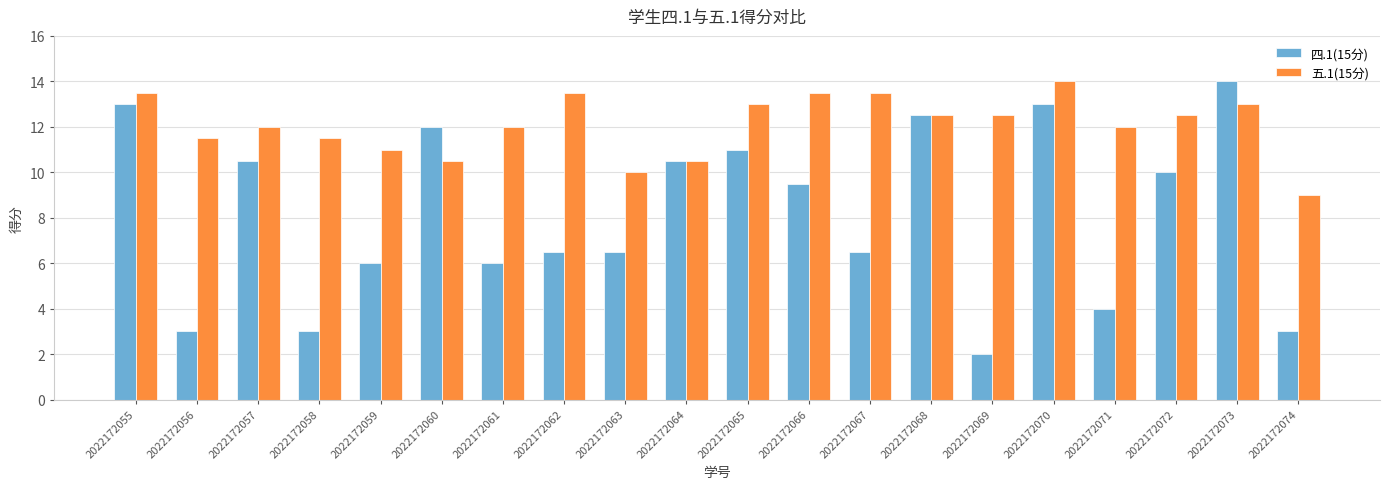

What is the approximate value of 四.1(15分) at 2022172069?

2.0